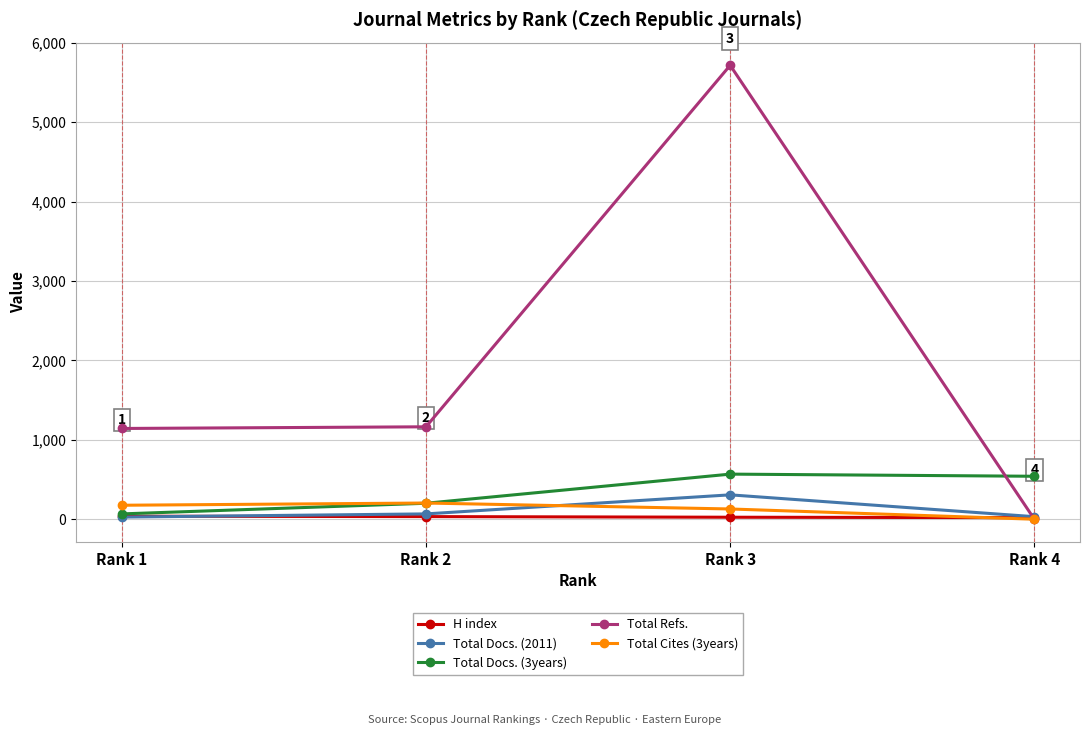

What is the sum of all Total Docs. (2011) values?

433